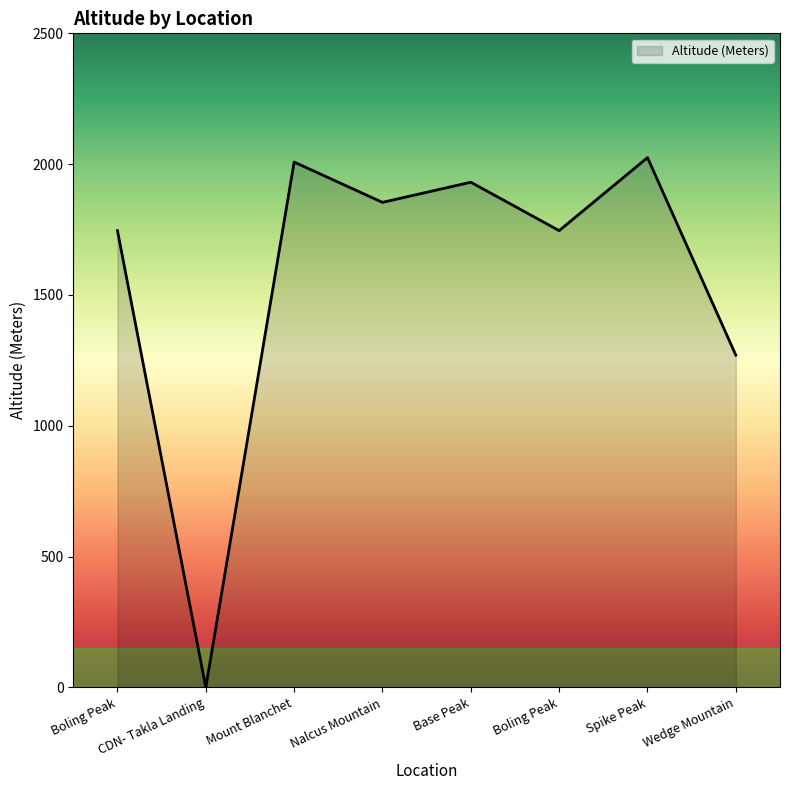

Approximately how many times larger is the value at Mount Blanchet compared to Boling Peak?

1.2